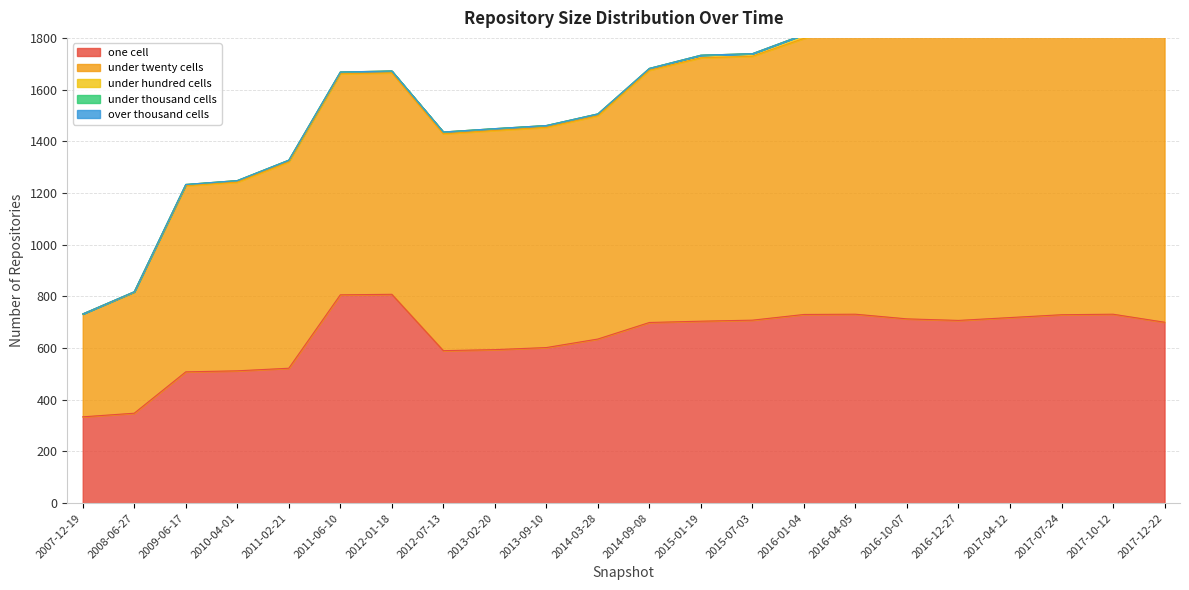

Where is over_thousand_cells nearest to the value 0?

2007-12-19